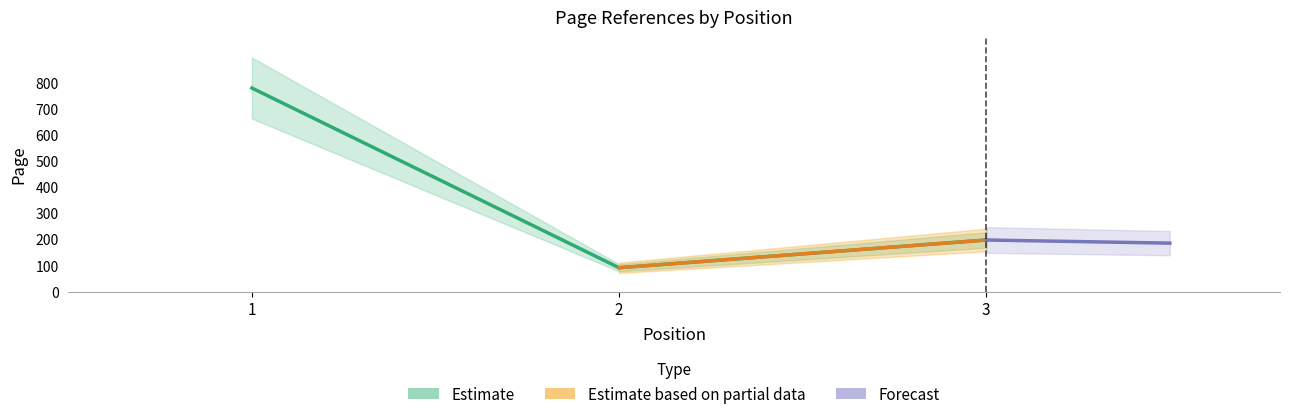

What is the maximum value shown in the chart?

778